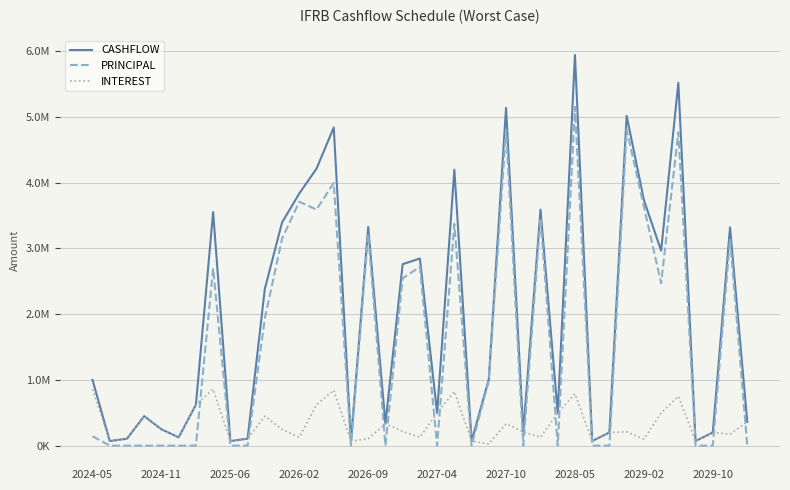

Where is the first local minimum for PRINCIPAL?

13